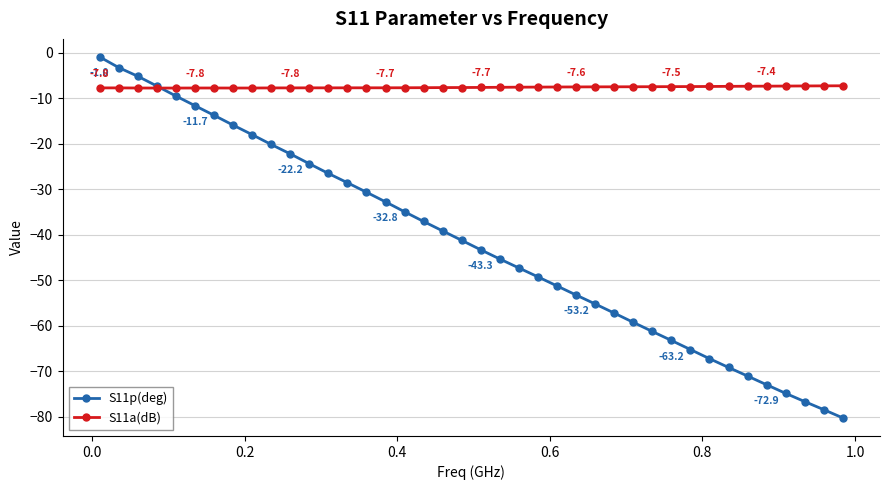

Which series has the largest range (max minus min)?

S11p(deg)